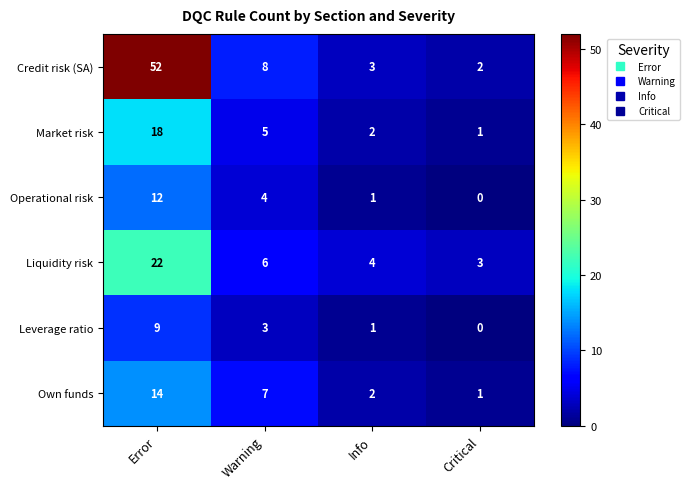

Reading left to right, extract all data points from this chart.

Credit risk (SA): Error=52	Warning=8	Info=3	Critical=2
Market risk: Error=18	Warning=5	Info=2	Critical=1
Operational risk: Error=12	Warning=4	Info=1	Critical=0
Liquidity risk: Error=22	Warning=6	Info=4	Critical=3
Leverage ratio: Error=9	Warning=3	Info=1	Critical=0
Own funds: Error=14	Warning=7	Info=2	Critical=1